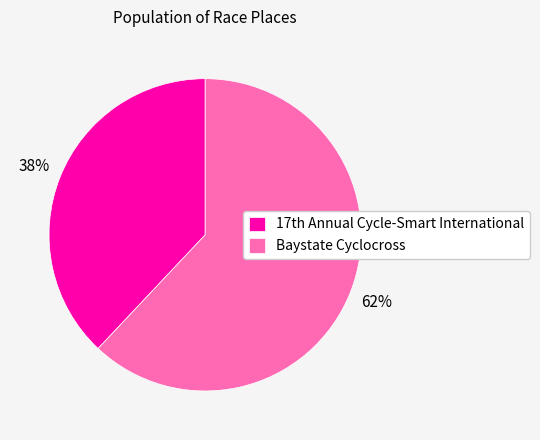

To the nearest percent, what percentage of the pie is Baystate Cyclocross?

62%